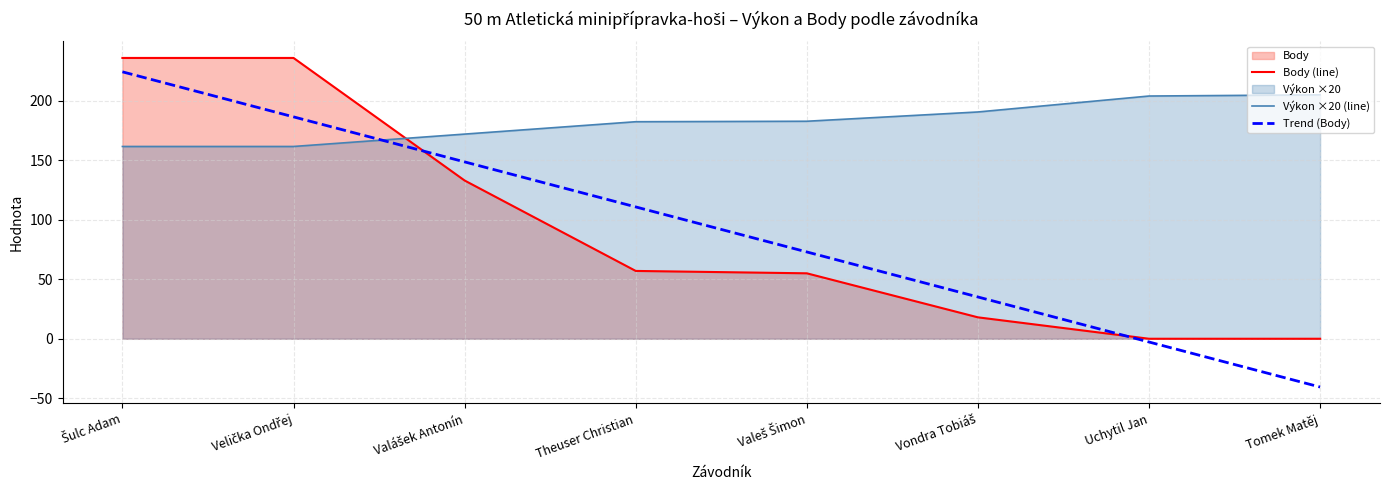

What value does the Body (line) series have at Vondra Tobiáš?

18.0